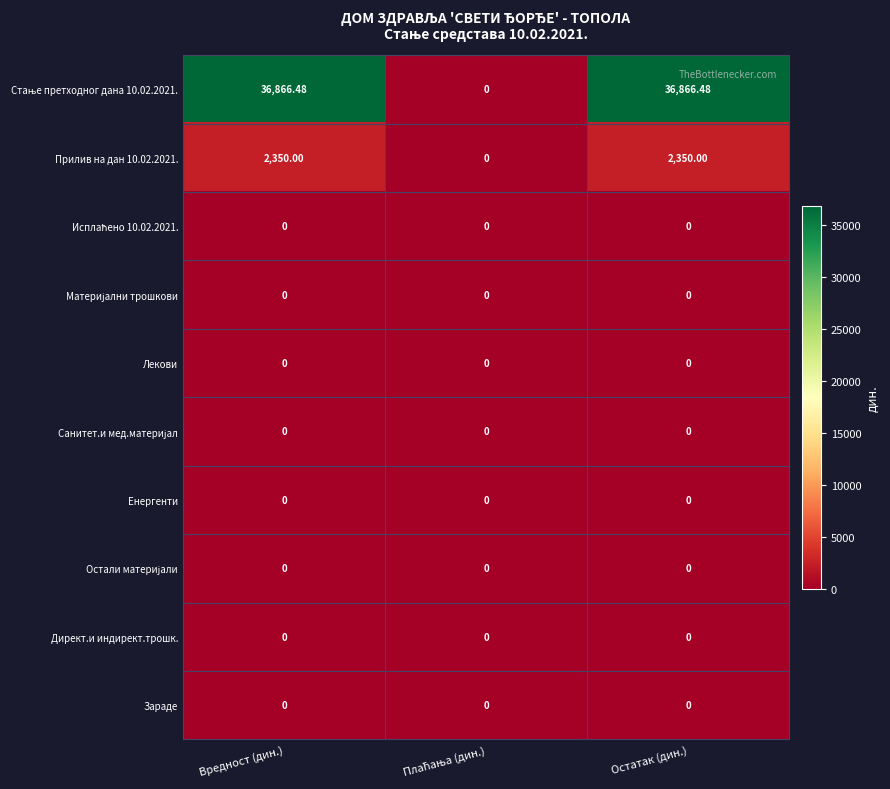

Rank the series at Вредност (дин.) from highest to lowest value.

Стање претходног дана 10.02.2021., Прилив на дан 10.02.2021., Исплаћено 10.02.2021., Материјални трошкови, Лекови, Санитет.и мед.материјал, Енергенти, Остали материјали, Директ.и индирект.трошк., Зараде